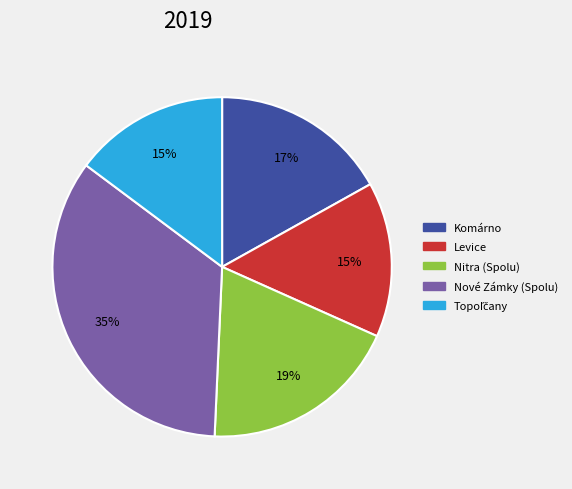

To the nearest percent, what portion does Nové Zámky (Spolu) represent?

35%